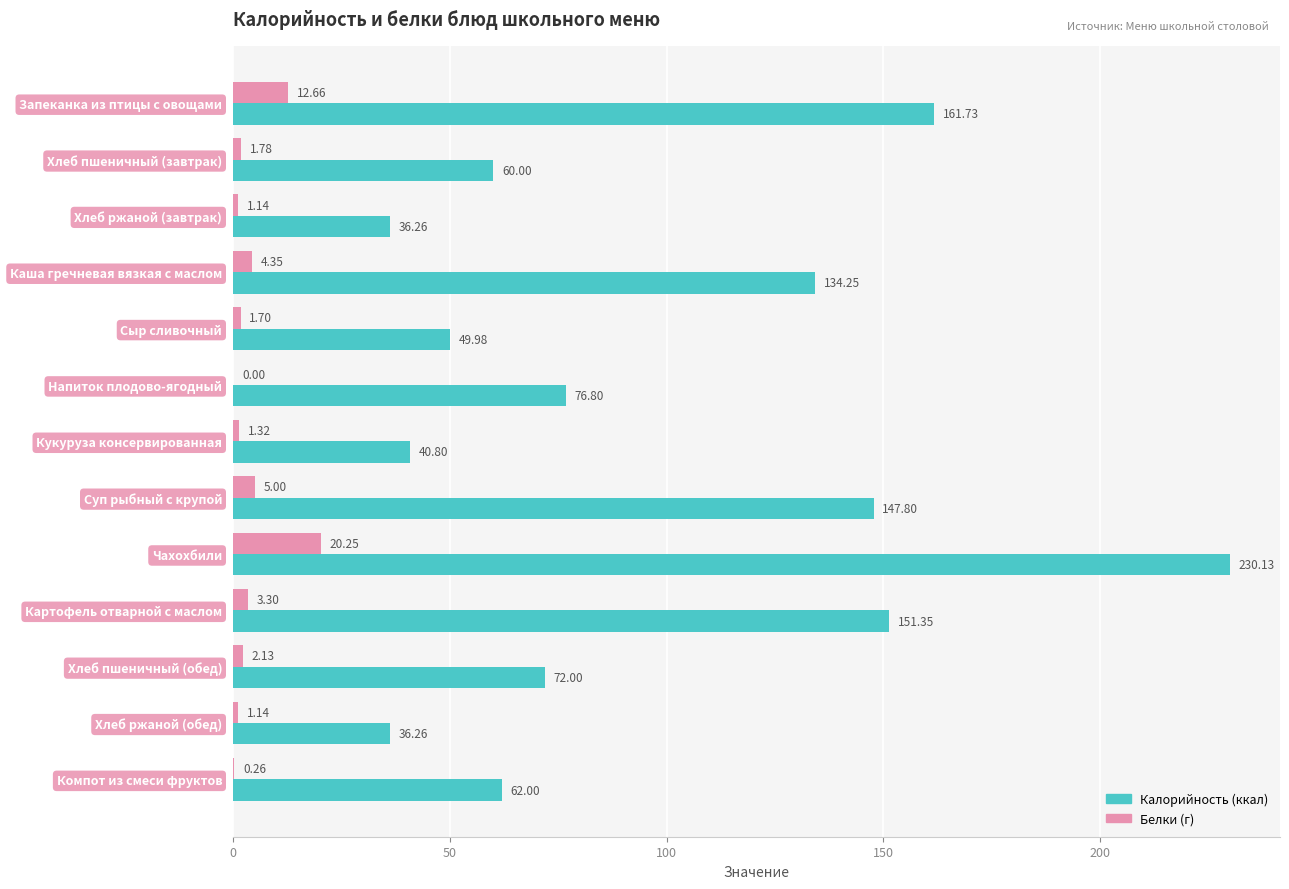

How many data points does each series have?

13